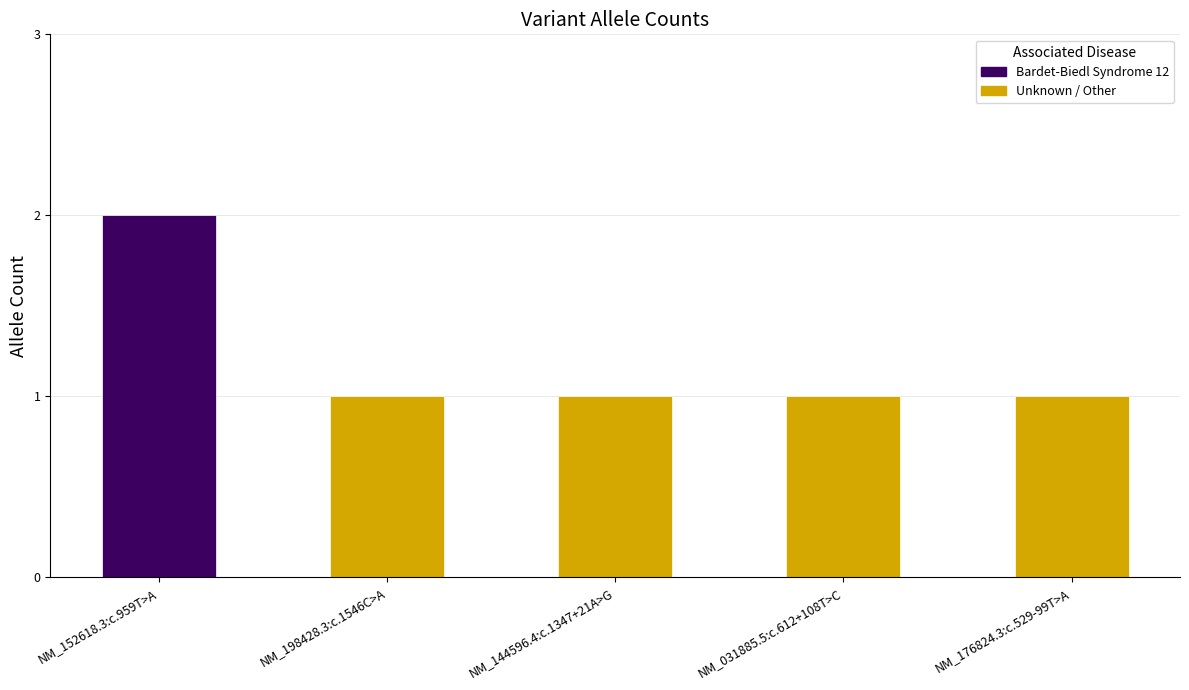

What position from the left is NM_031885.5:c.612+108T>C?

4